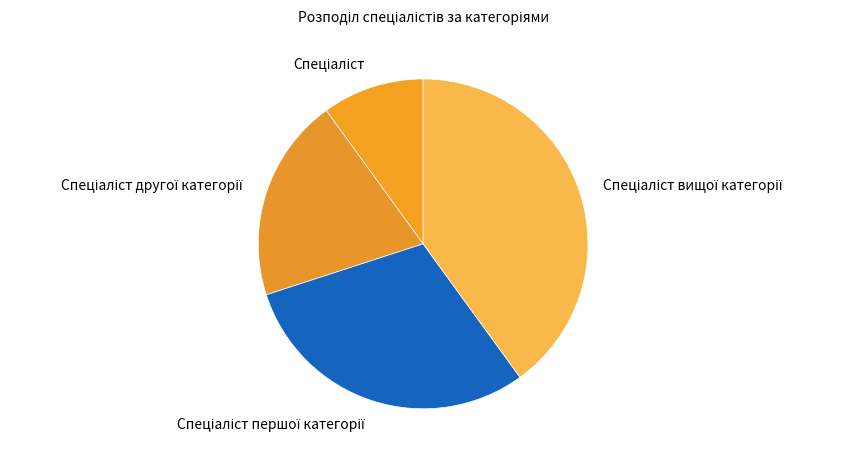

Is there a majority slice in this chart?

No